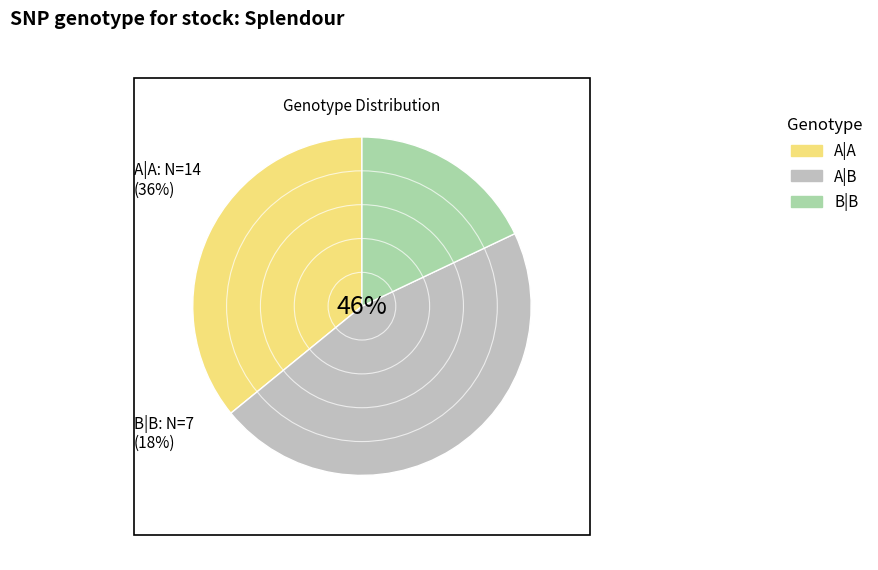

The A|B slice represents 40% of the pie. True or false?

False